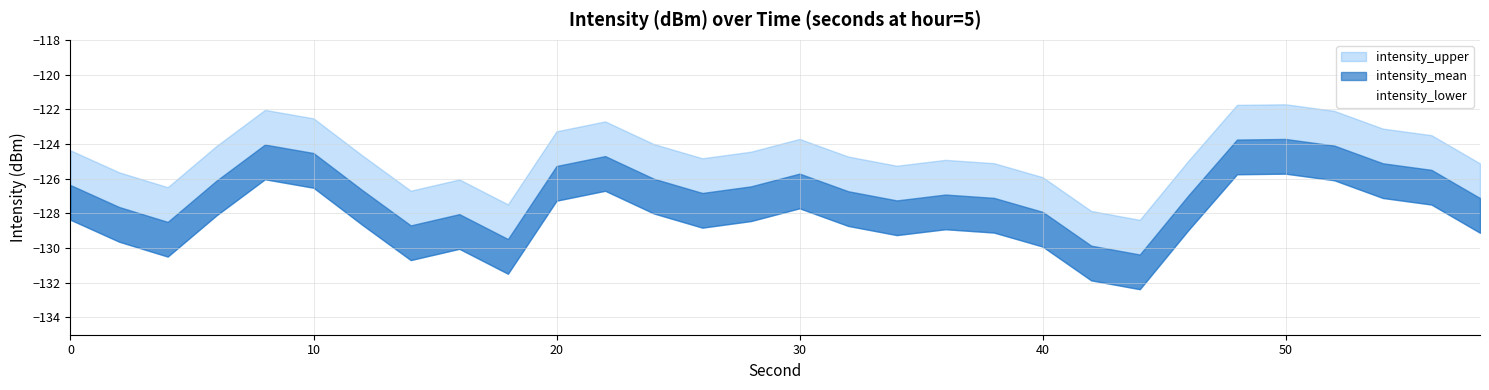

True or false: intensity_upper has a value of -123.5 at 56.

True